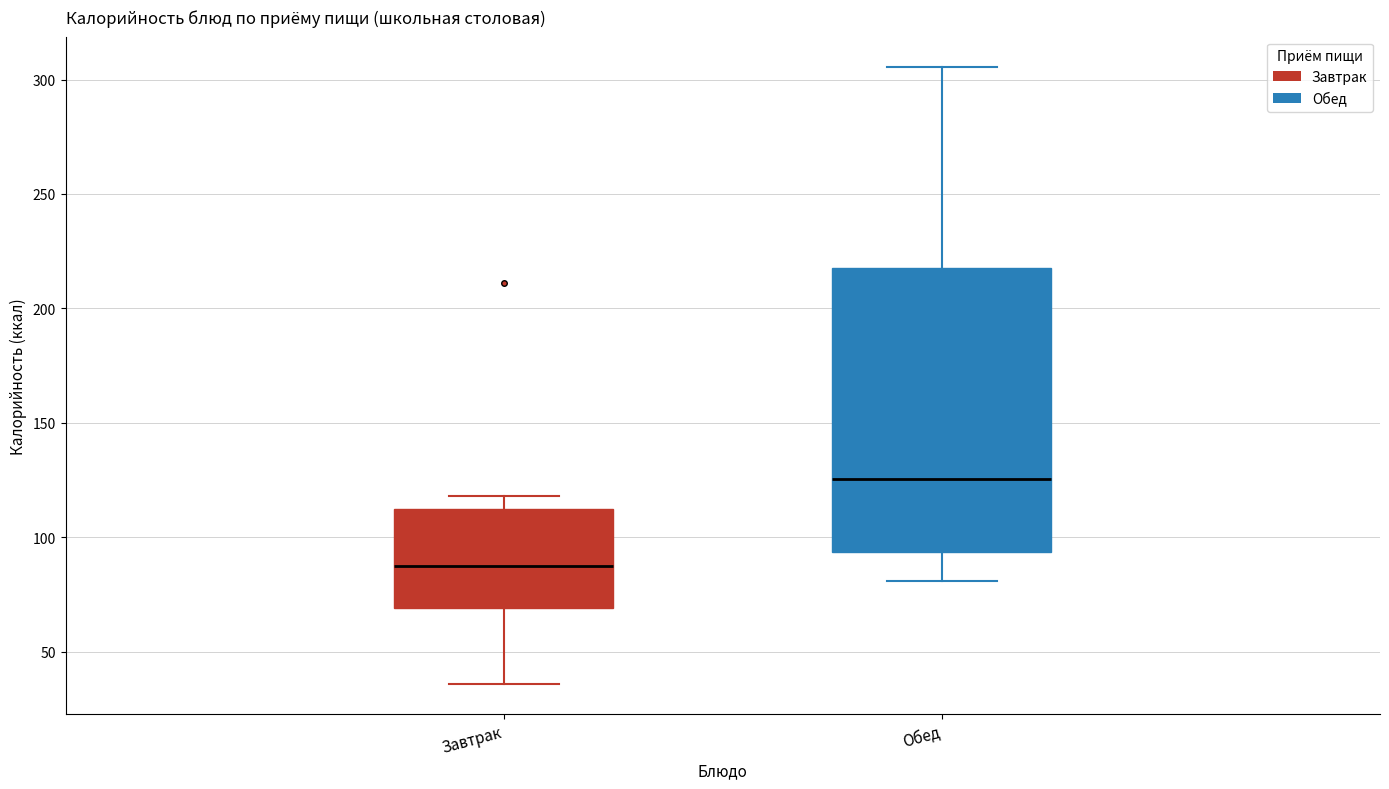

Reading left to right, transcribe this box plot: for each box, give where its median line is, the range the box spans, and where its two whiskers end, as read against the y-axis. The values are not printed on the chart, so give them approximately, as read against the axis.

Завтрак: median 90, box 70 to 110, whiskers 35 to 120
Обед: median 125, box 95 to 220, whiskers 80 to 305